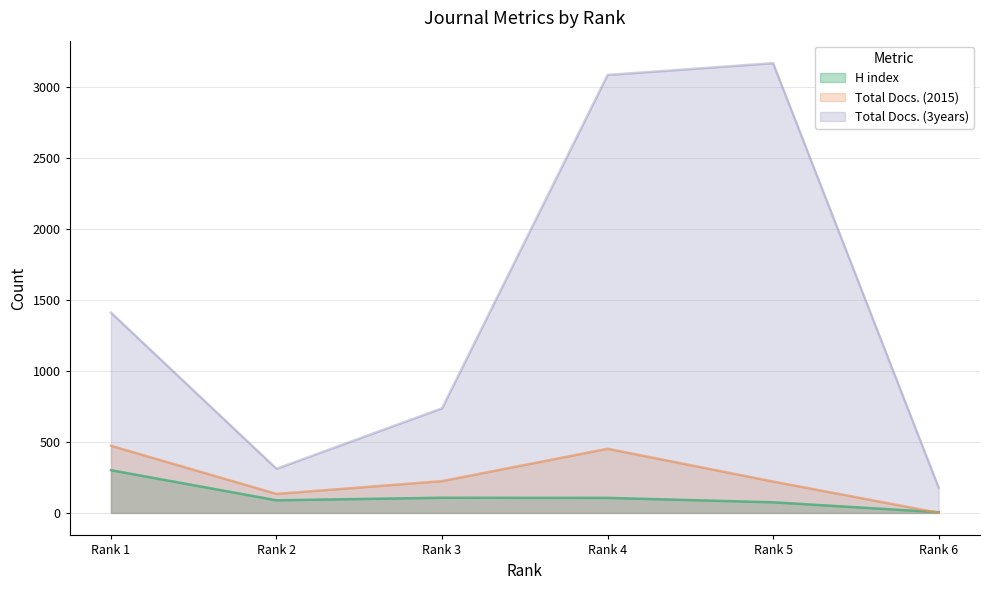

Is the value of Total Docs. (3years) at Rank 3 greater than the value of Total Docs. (2015) at Rank 5?

Yes